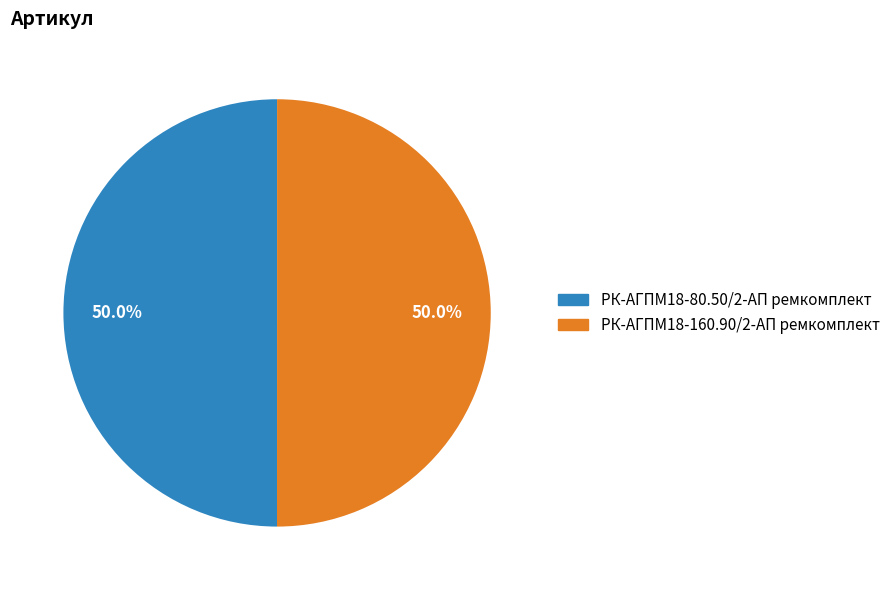

Is the sum of РК-АГПМ18-80.50/2-АП ремкомплект and РК-АГПМ18-160.90/2-АП ремкомплект greater than half?

Yes